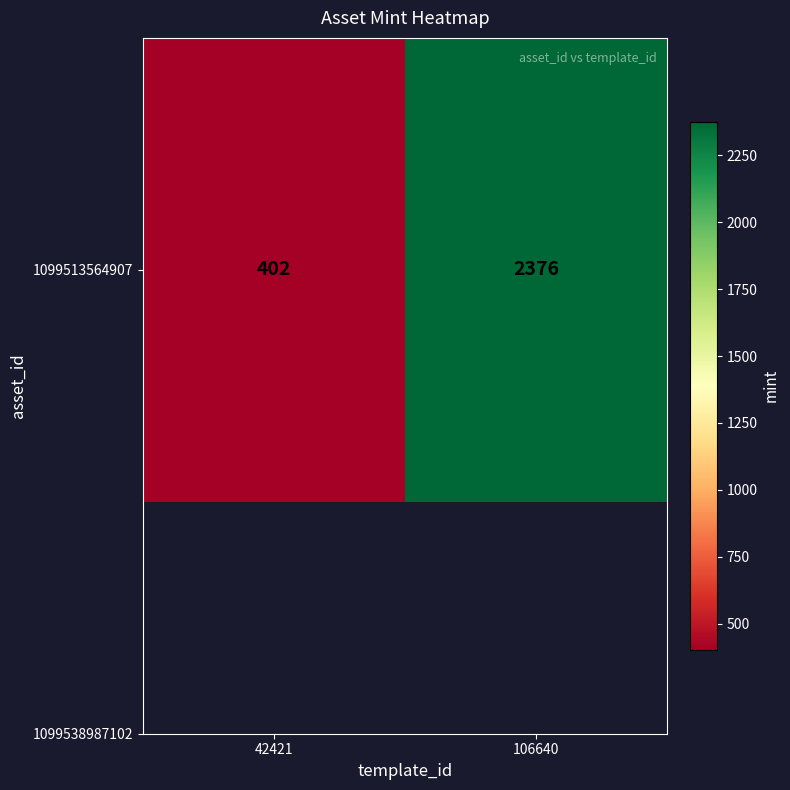

Reading right to left, what are all the values shown in this chart?

2376	402